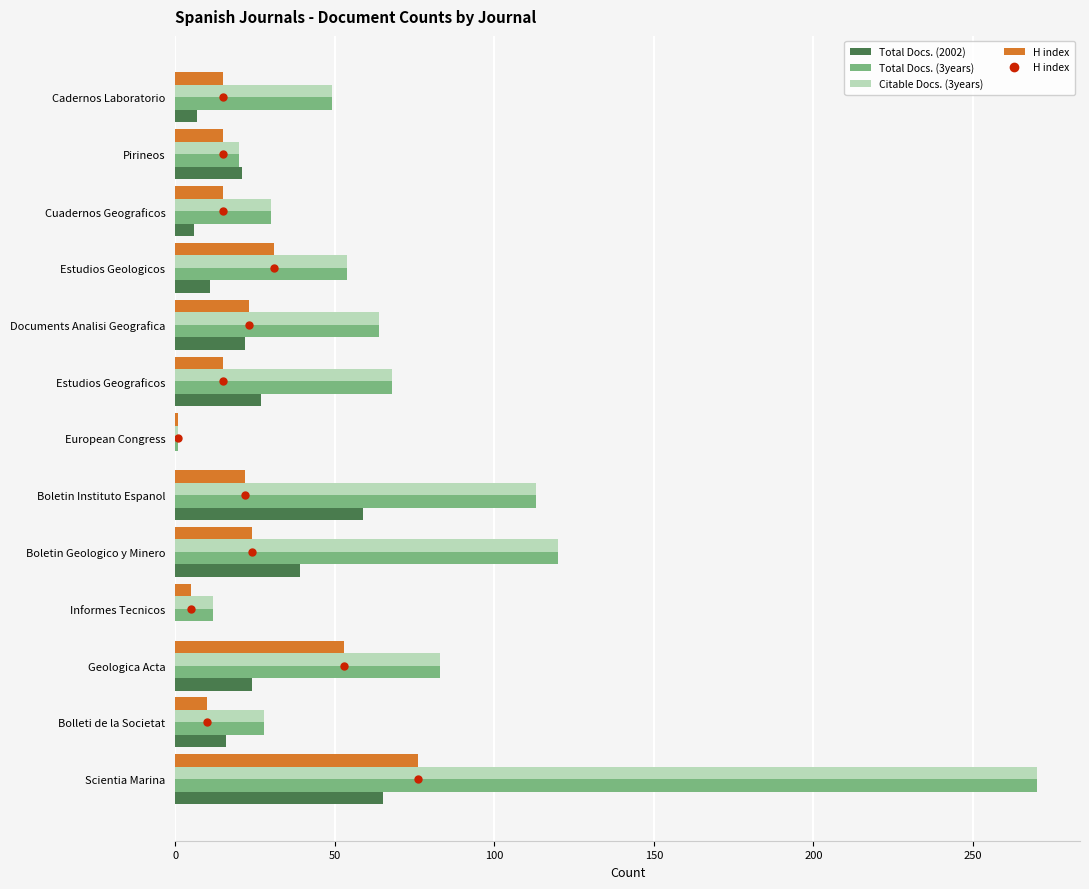

What is the sum of all Total Docs. (2002) values?

297